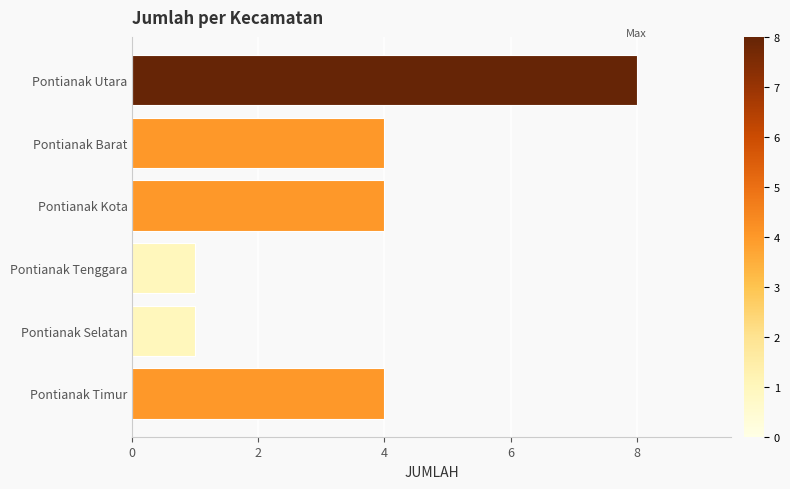

How many series are shown in this chart?

1